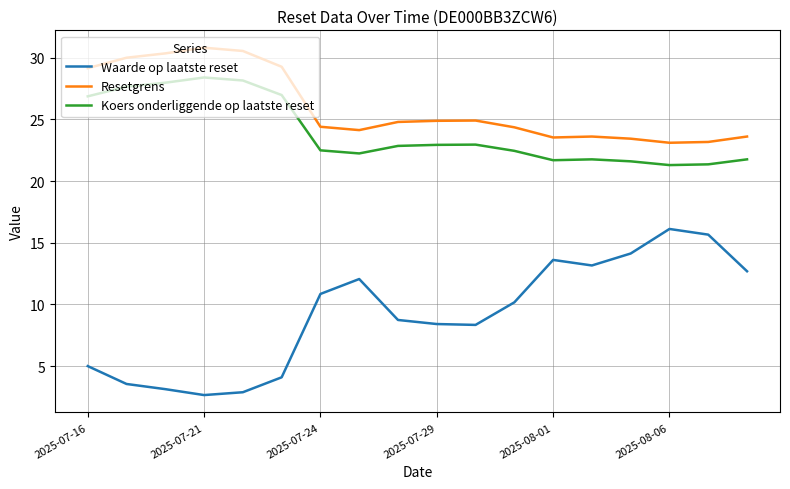

Which series has the largest total across all categories?

Resetgrens